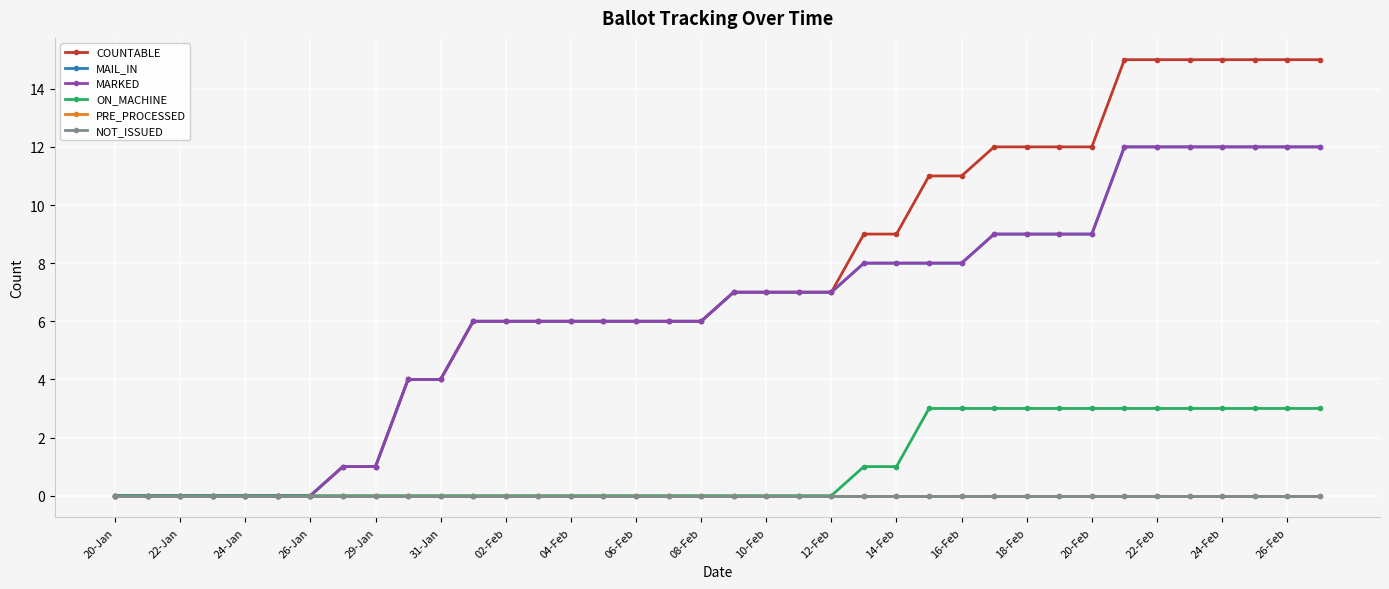

True or false: ON_MACHINE and COUNTABLE intersect in this chart.

False